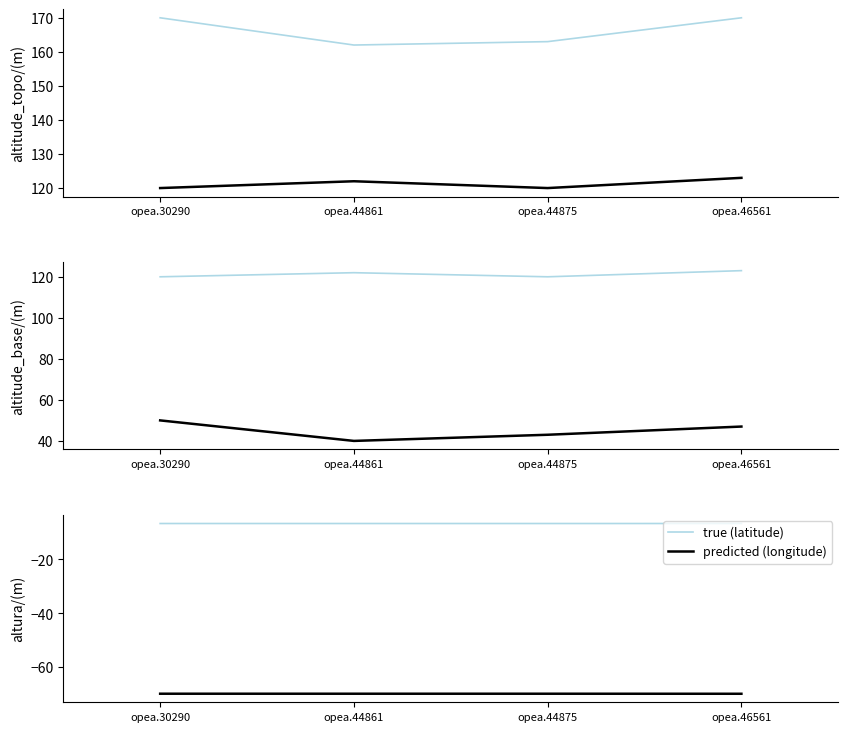

What is the sum of all latitude values?

-26.7